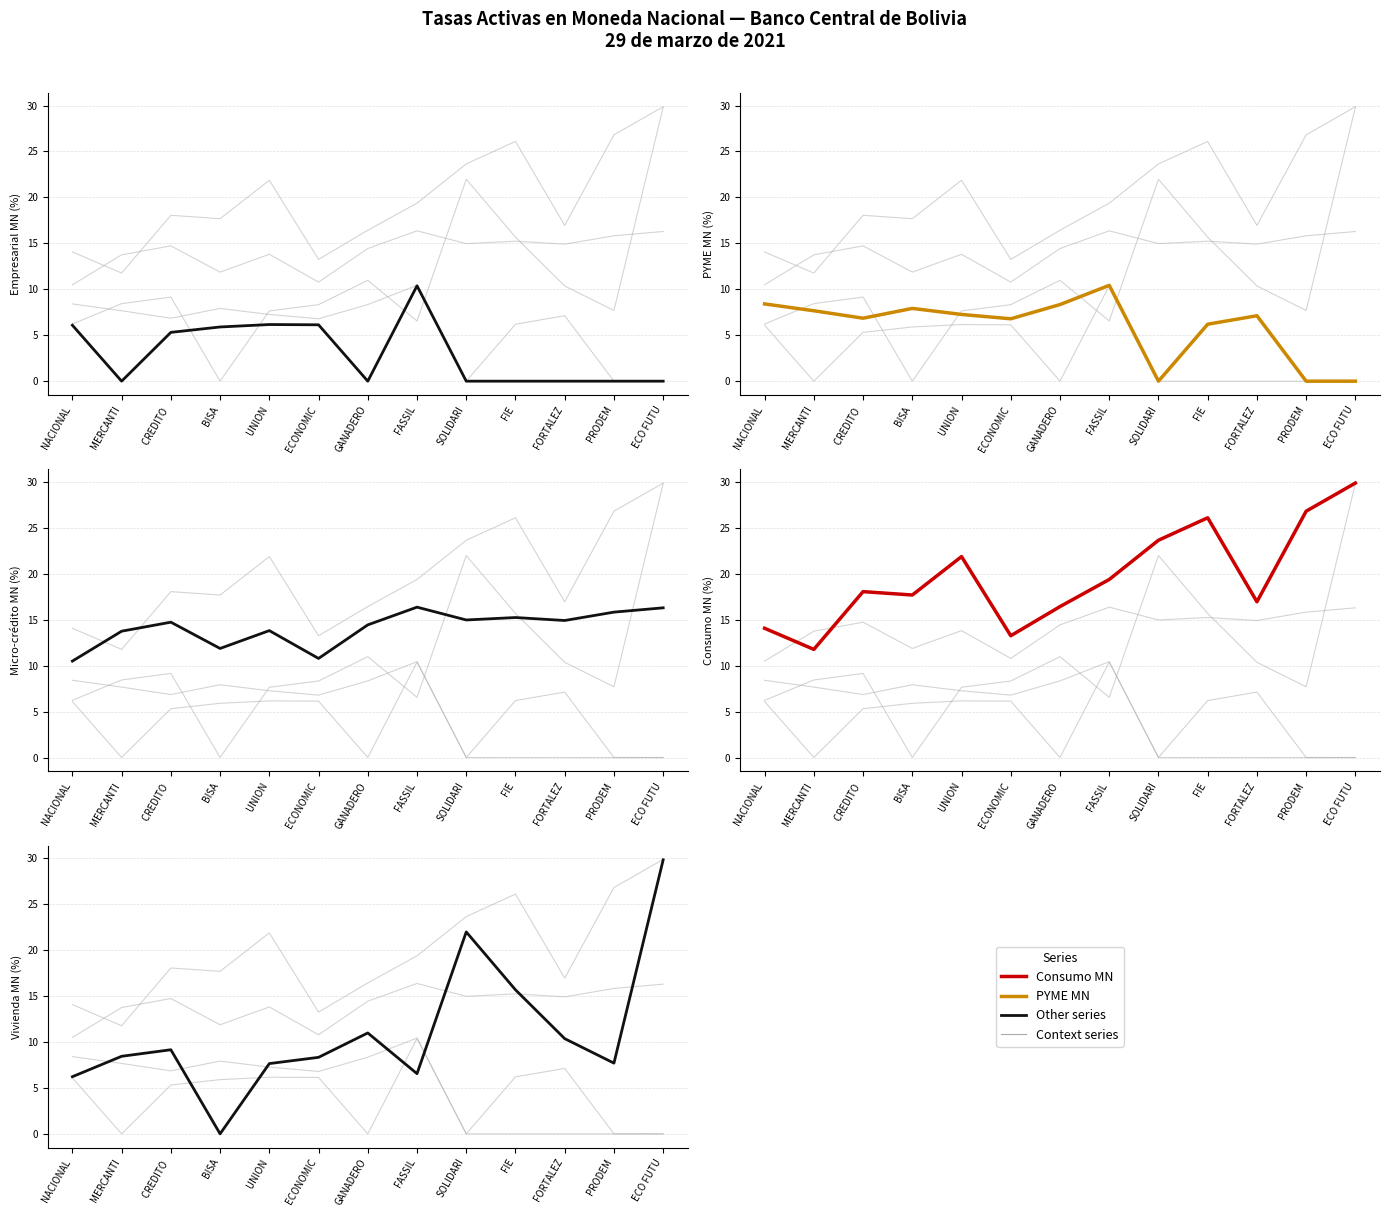

At which label is PYME MN closest to 5?

FIE